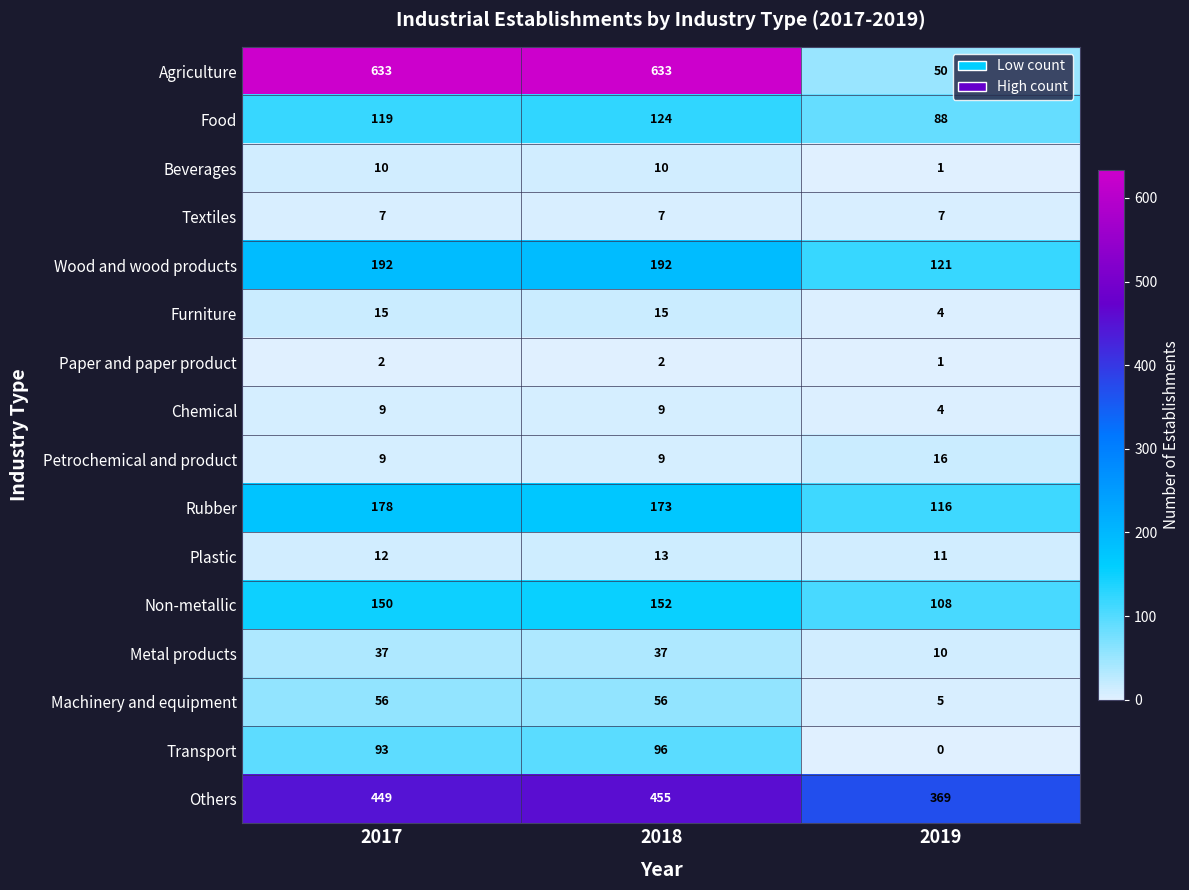

What is the total value across all series at 2019?

911